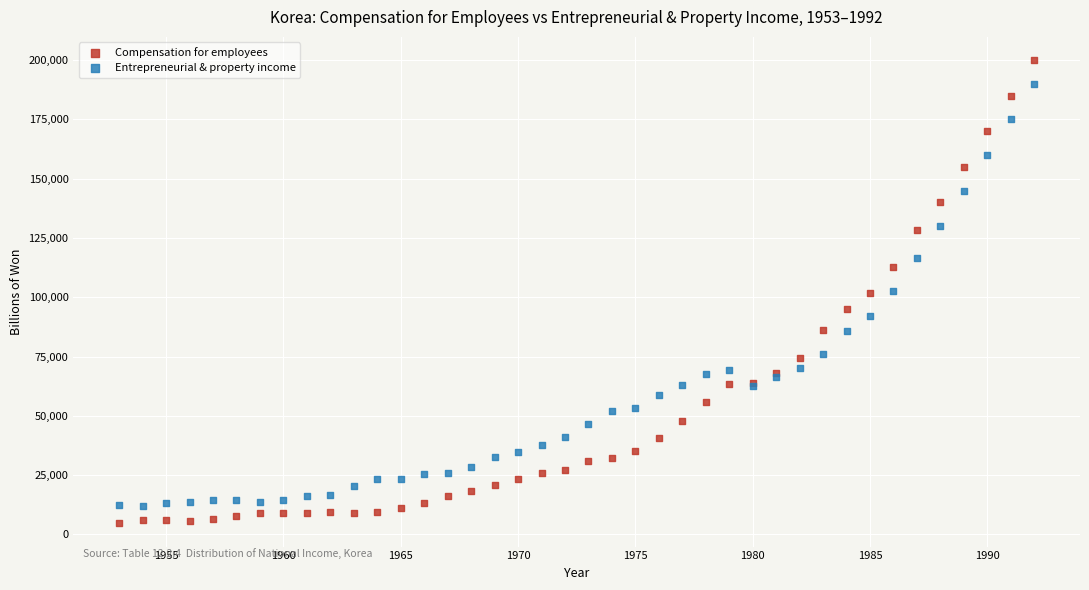

Which series contains the lowest Y value?

Compensation for employees